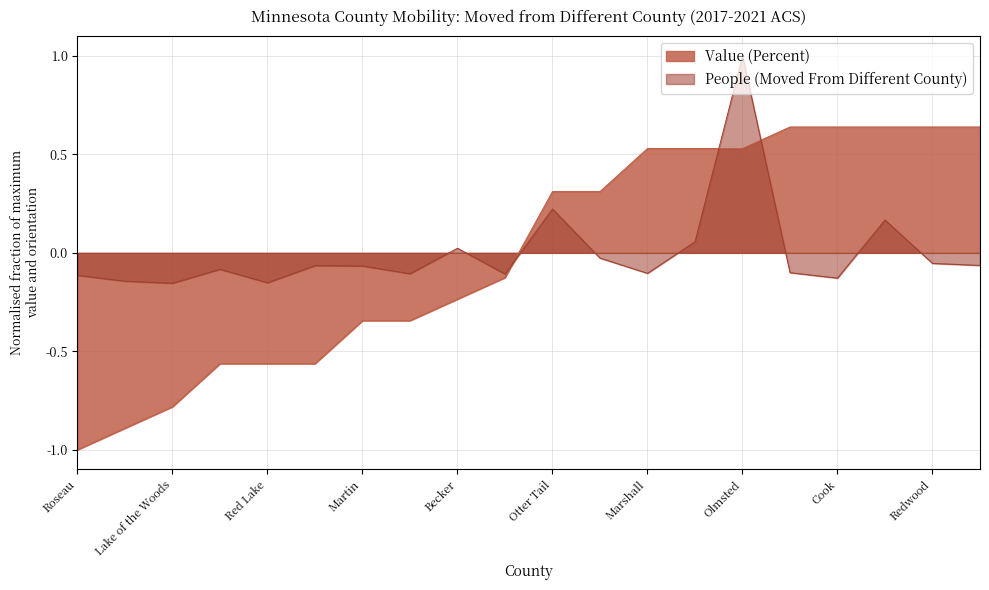

What is the difference between the highest and lowest values at Olmsted?

0.5